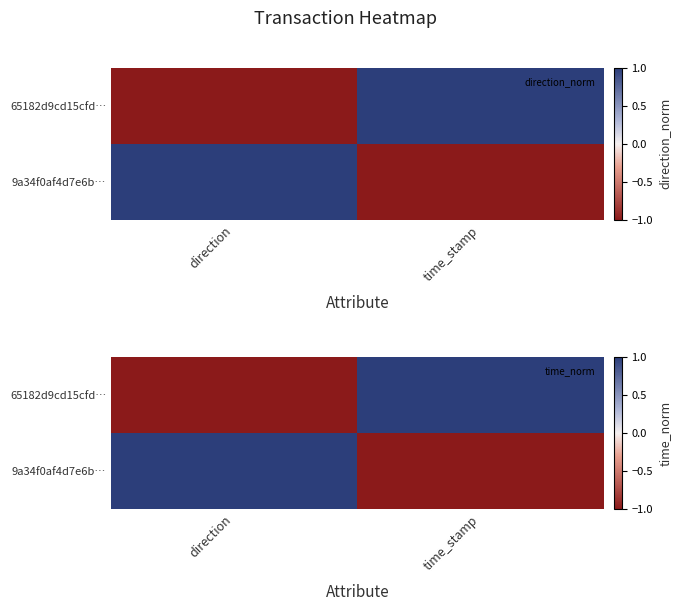

What is the smallest value displayed?

-1